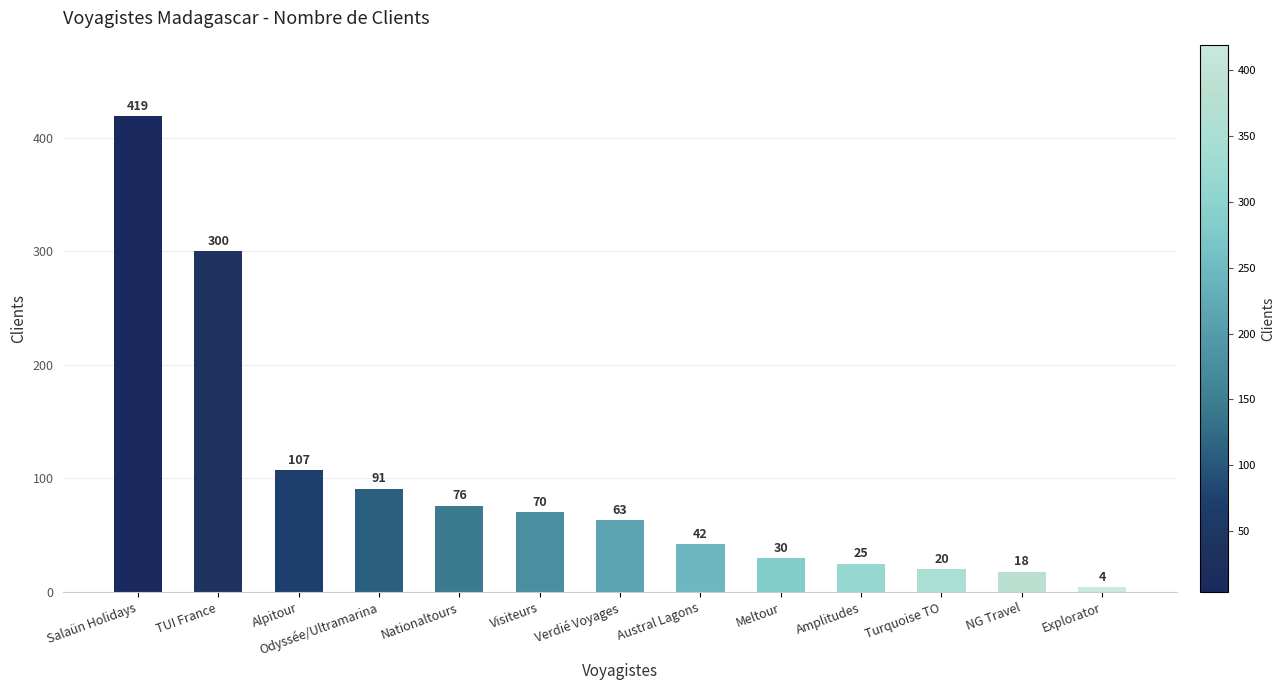

Reading left to right, extract all data points from this chart.

Salaün Holidays=419	TUI France=300	Alpitour=107	Odyssée/Ultramarina=91	Nationaltours=76	Visiteurs=70	Verdié Voyages=63	Austral Lagons=42	Meltour=30	Amplitudes=25	Turquoise TO=20	NG Travel=18	Explorator=4